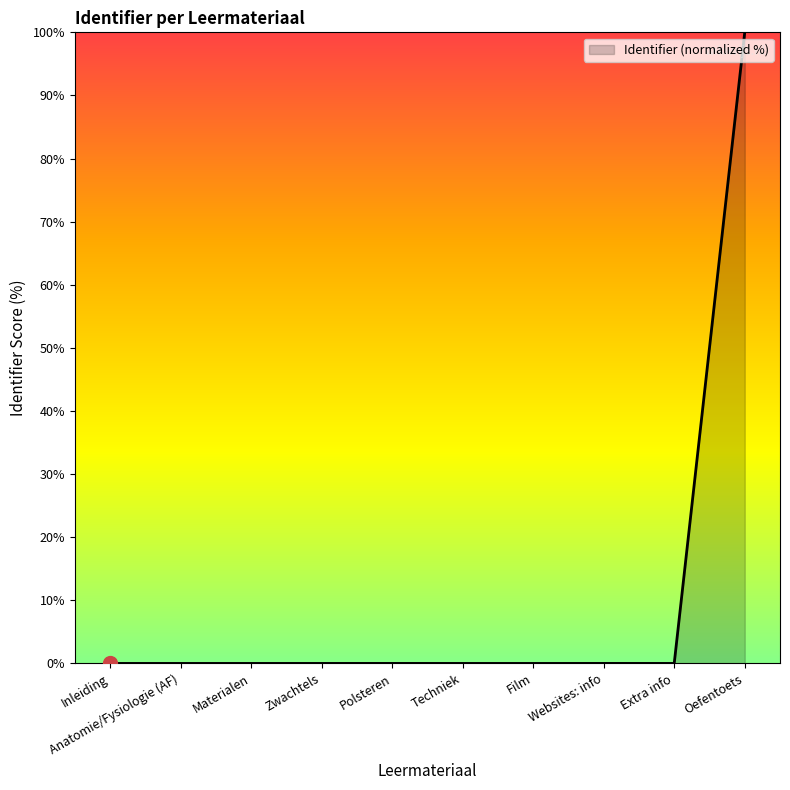

Which category has the highest value across all series?

Oefentoets